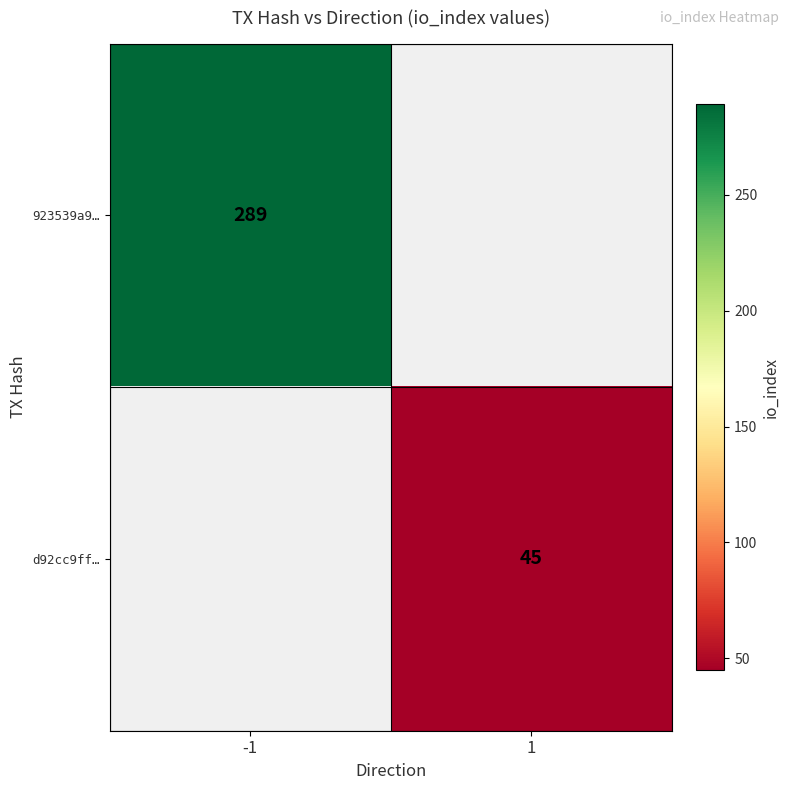

The value of 923539a9… at -1 is 134. True or false?

False